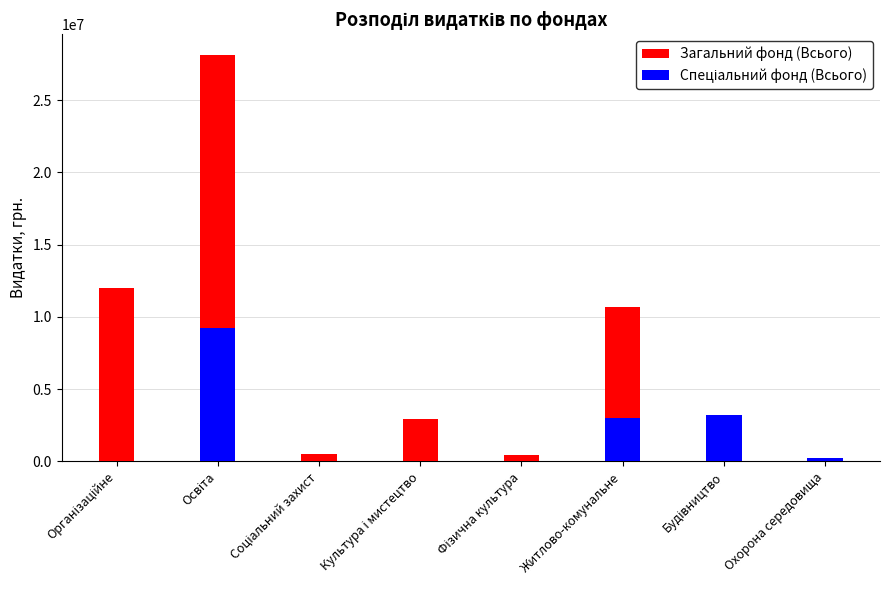

How many bars are there in total?

16